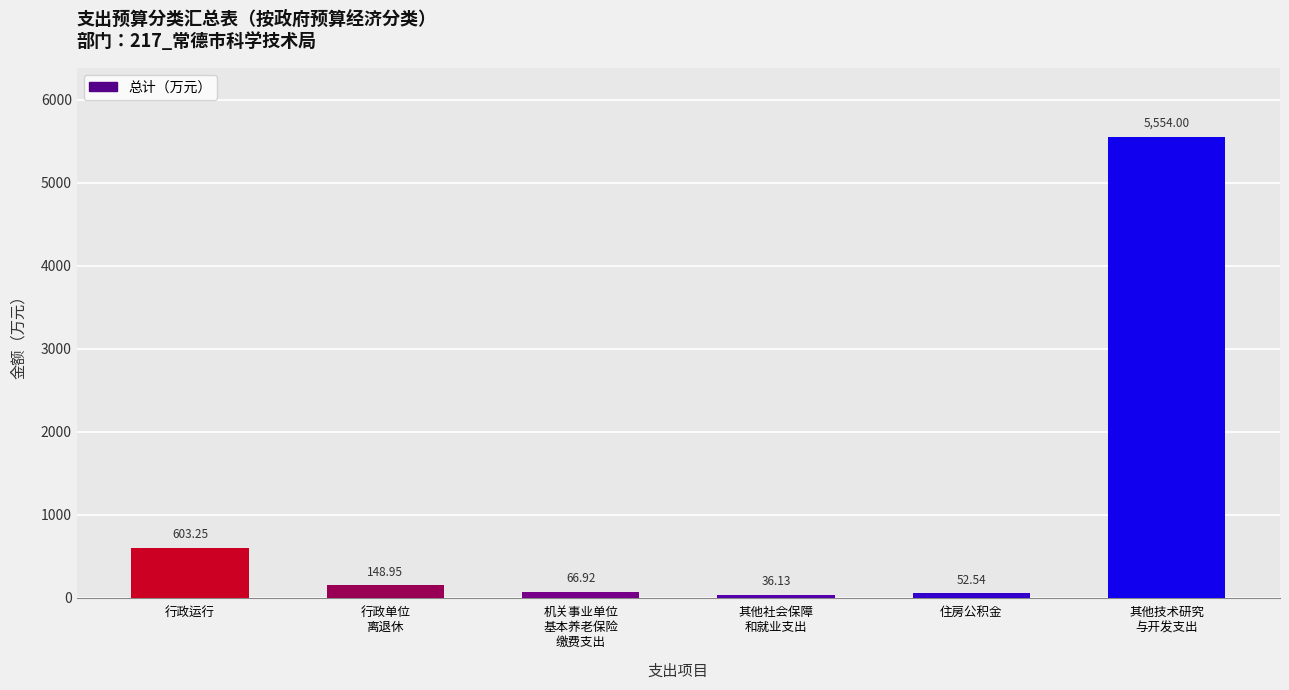

What is the approximate value at 行政运行?

603.2